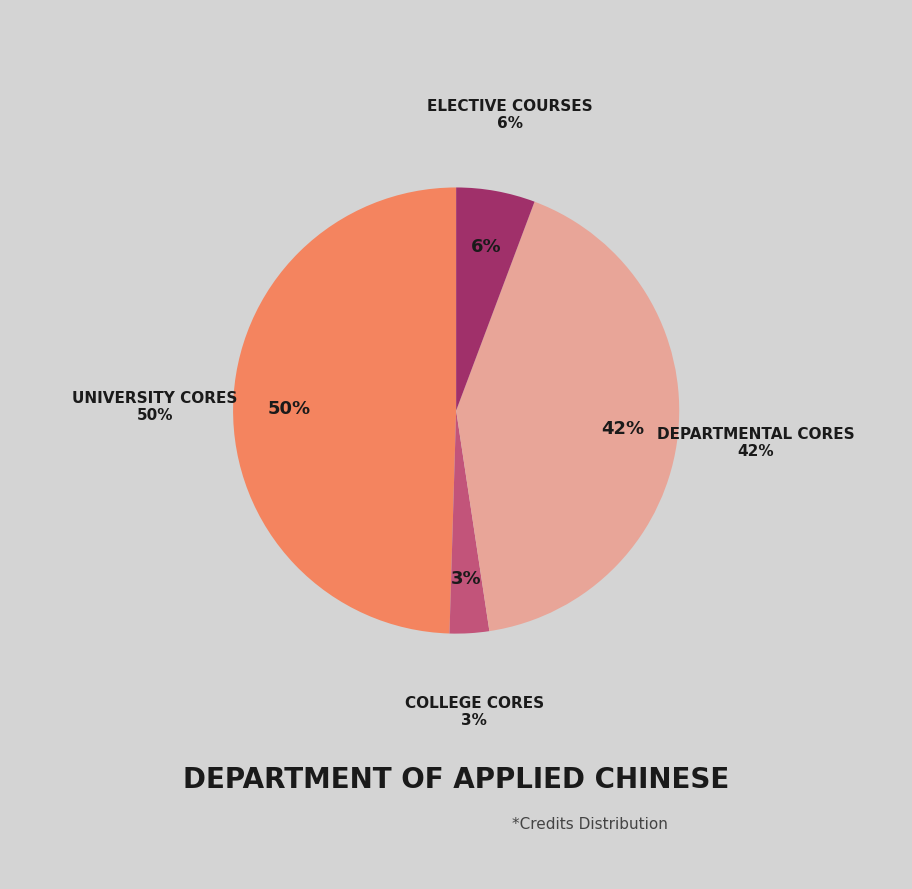

Is the sum of College Cores and Departmental Cores greater than half?

No